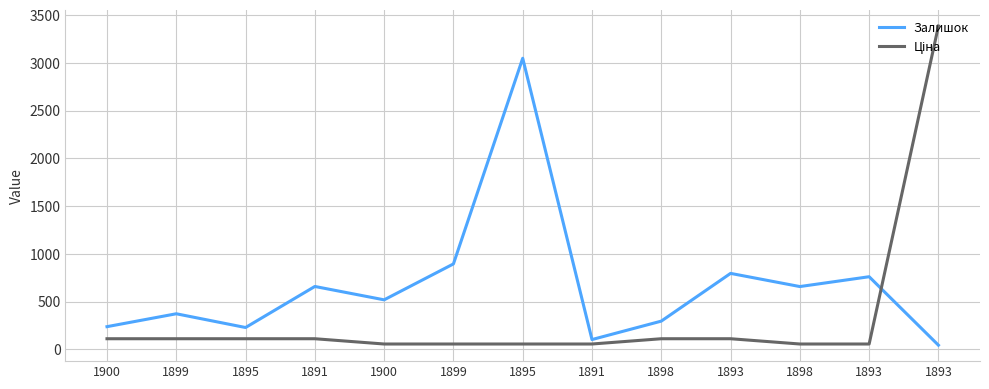

Does the chart display data point markers on the line(s)?

No